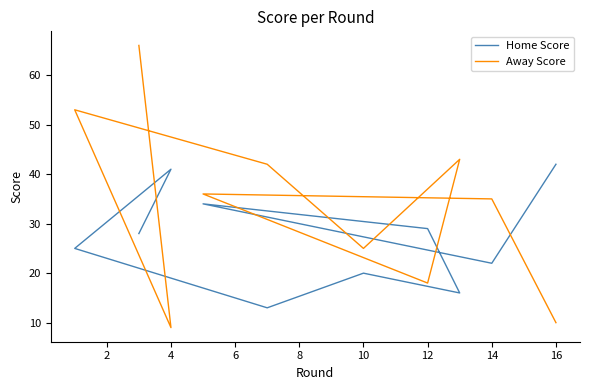

Rank the series by their maximum value, from lowest to highest.

Home Score, Away Score